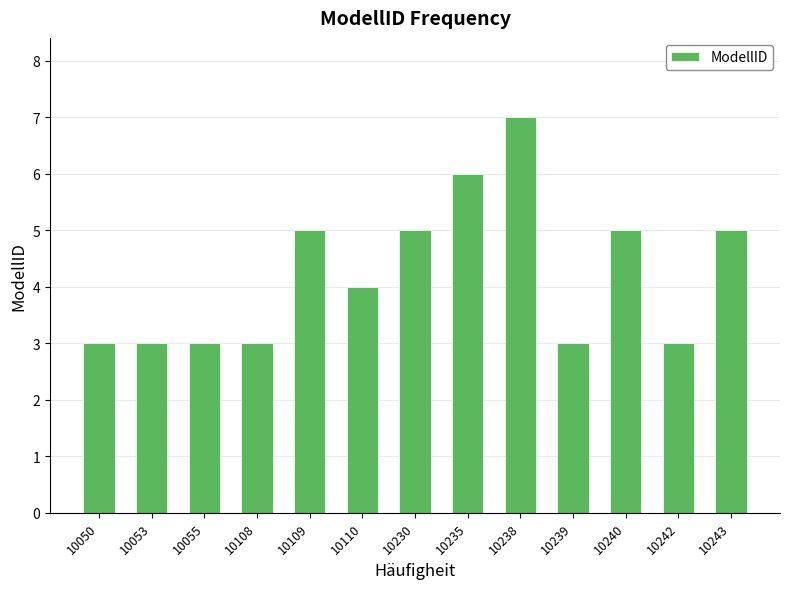

What is the change in value from 10235 to 10240?

-1